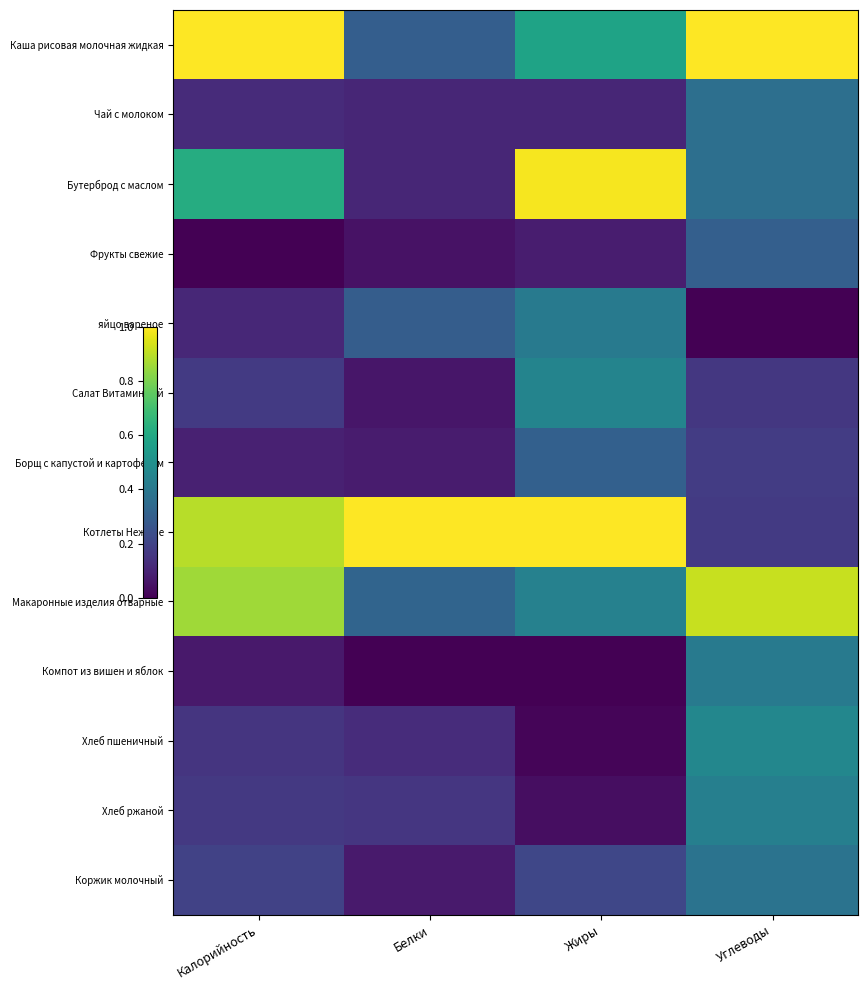

Which series has the largest range (max minus min)?

Бутерброд с маслом